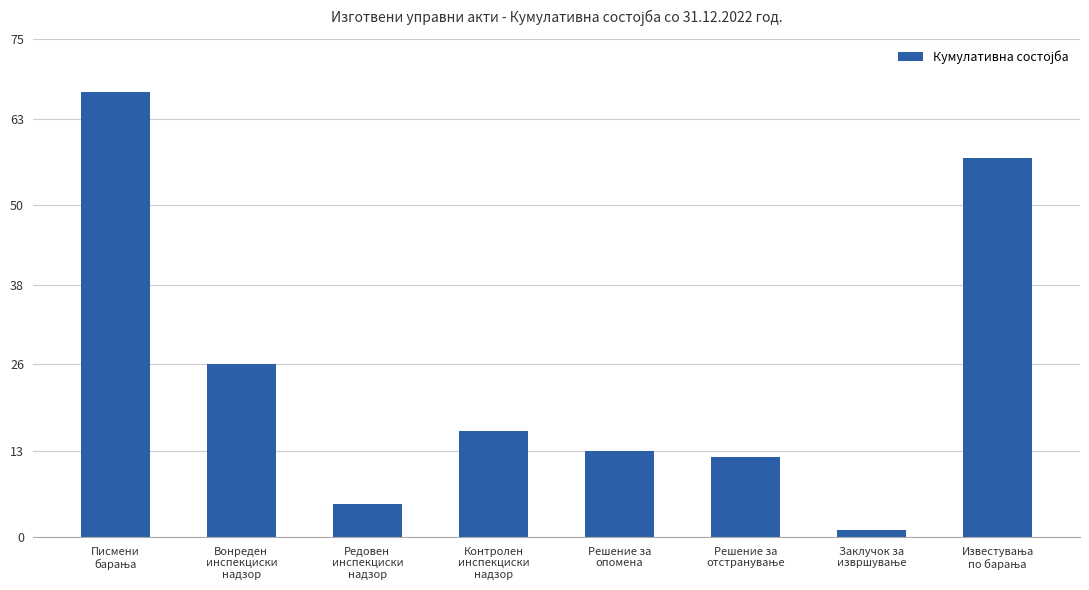

What is the value of the 8th bar from the left?

57